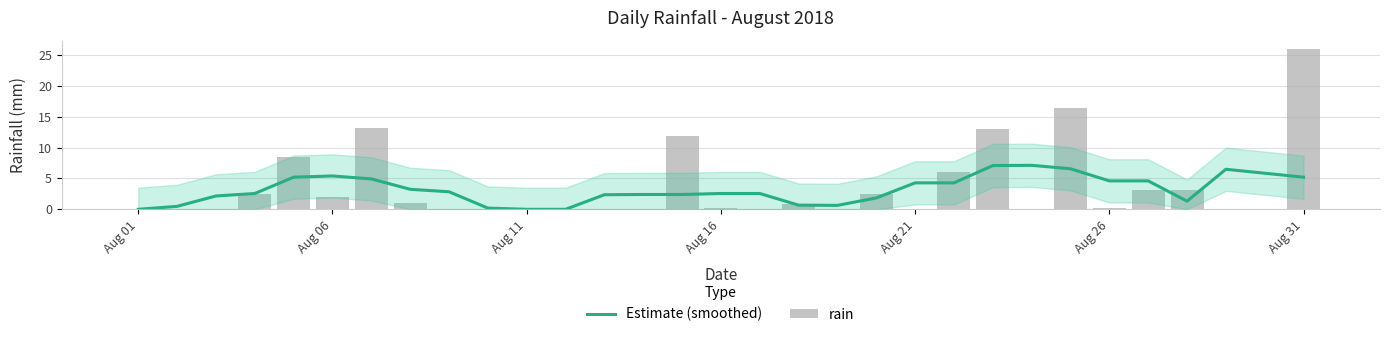

How many groups of bars are there?

31